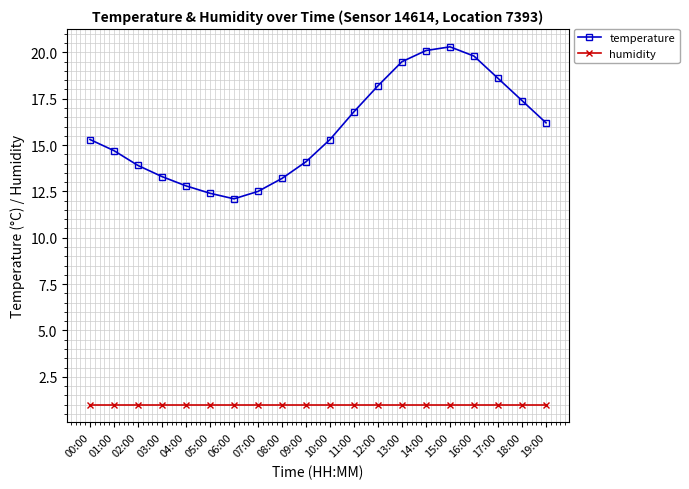

How many lines are shown in the chart?

2